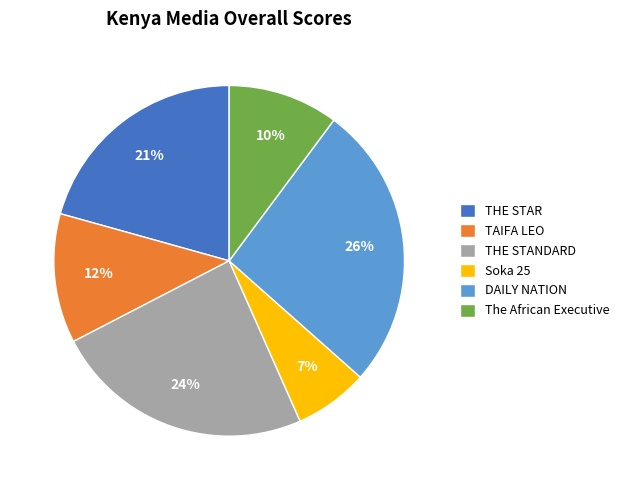

Count the number of slices in the pie.

6